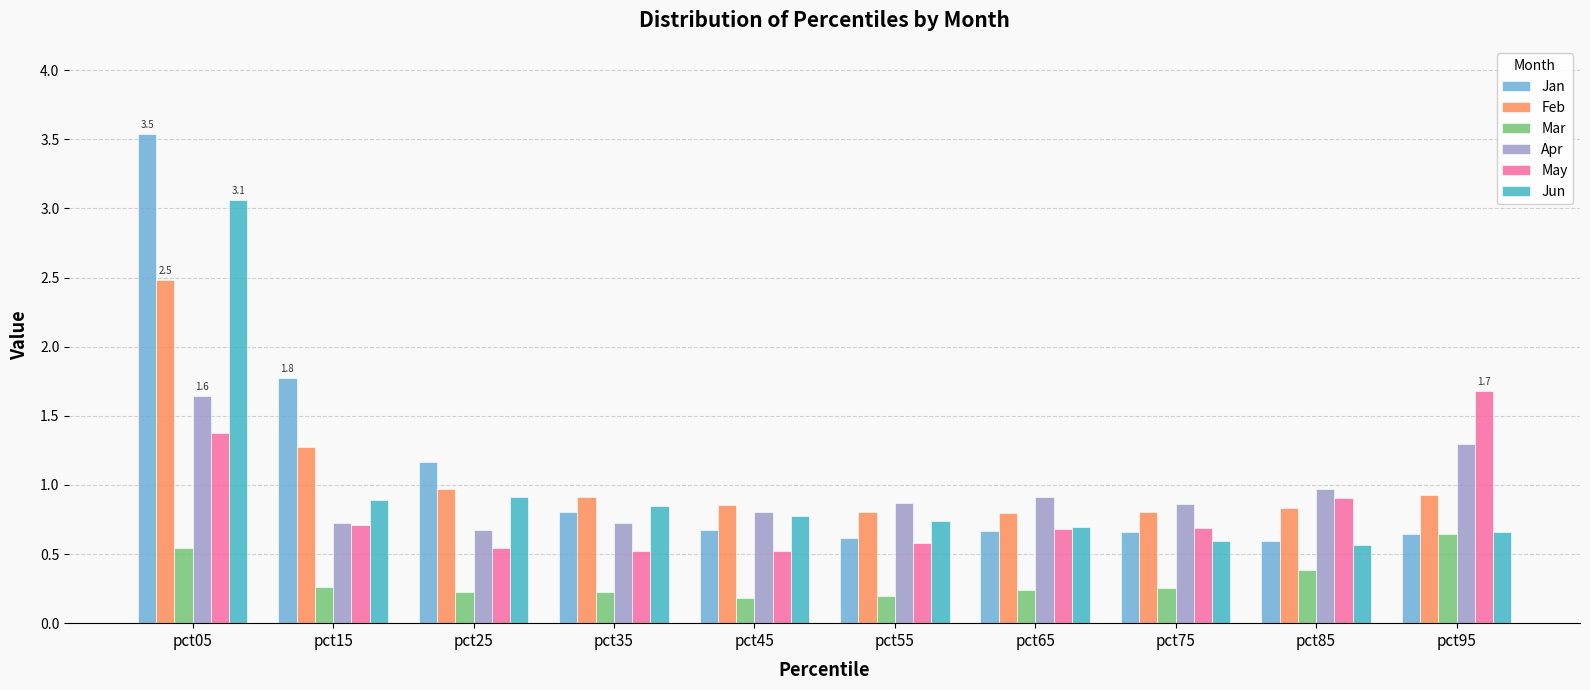

What is the average value of the Feb series?

1.1